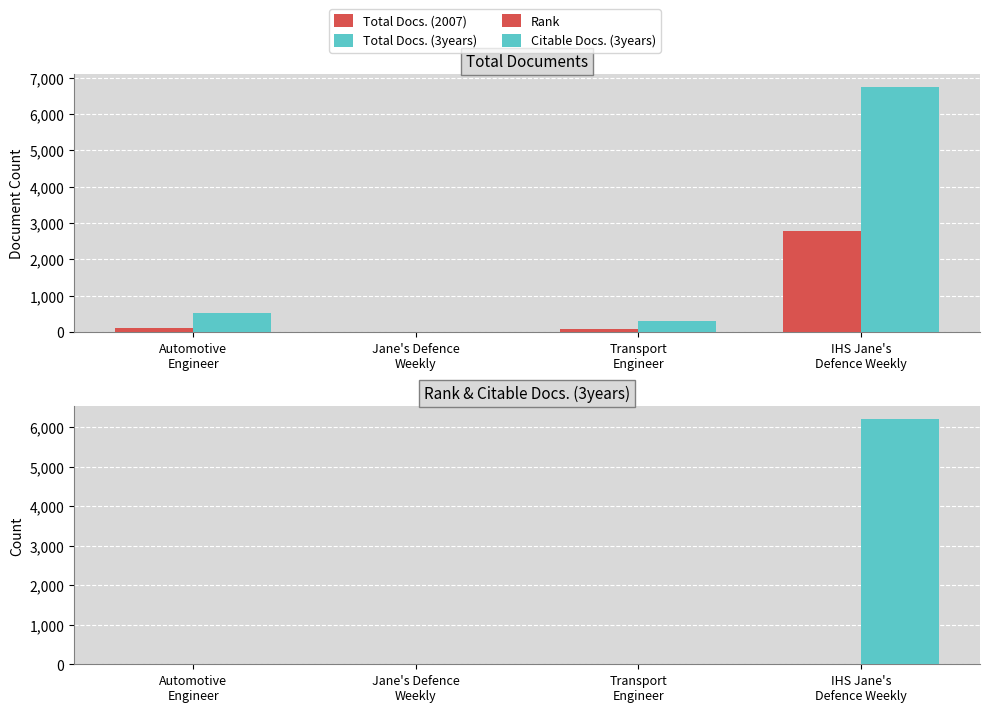

Which series has the largest total across all categories?

Total Docs. (3years)